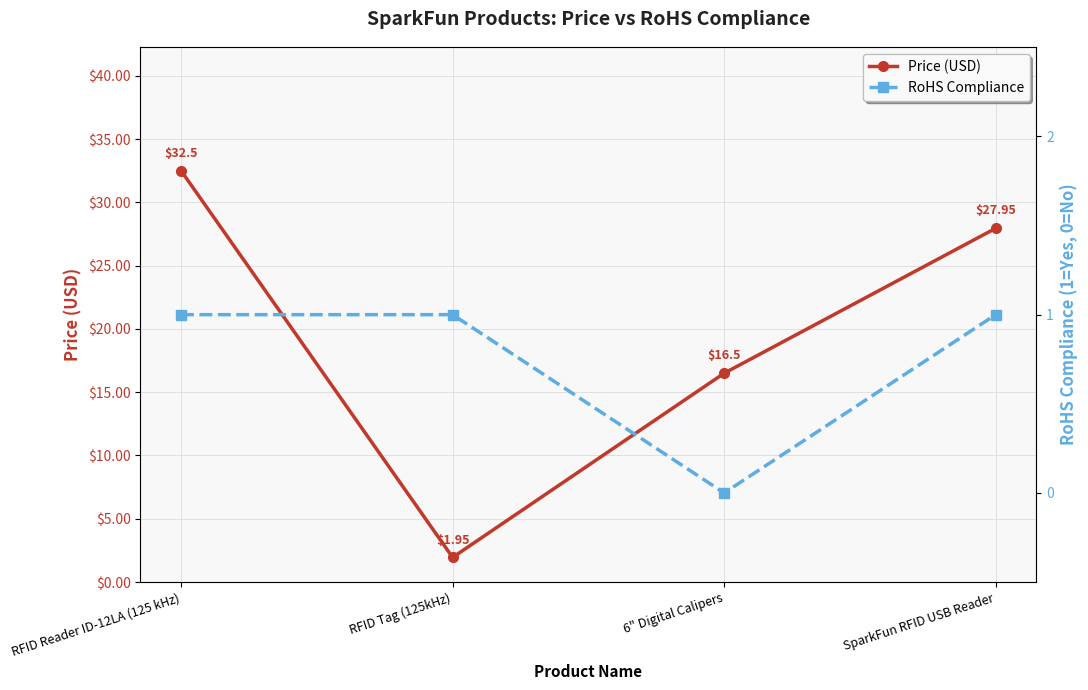

Reading left to right, transcribe all the data shown in this chart.

Price (USD): 32.5	1.9	16.5	27.9
RoHS Compliance: 1.0	1.0	0.0	1.0